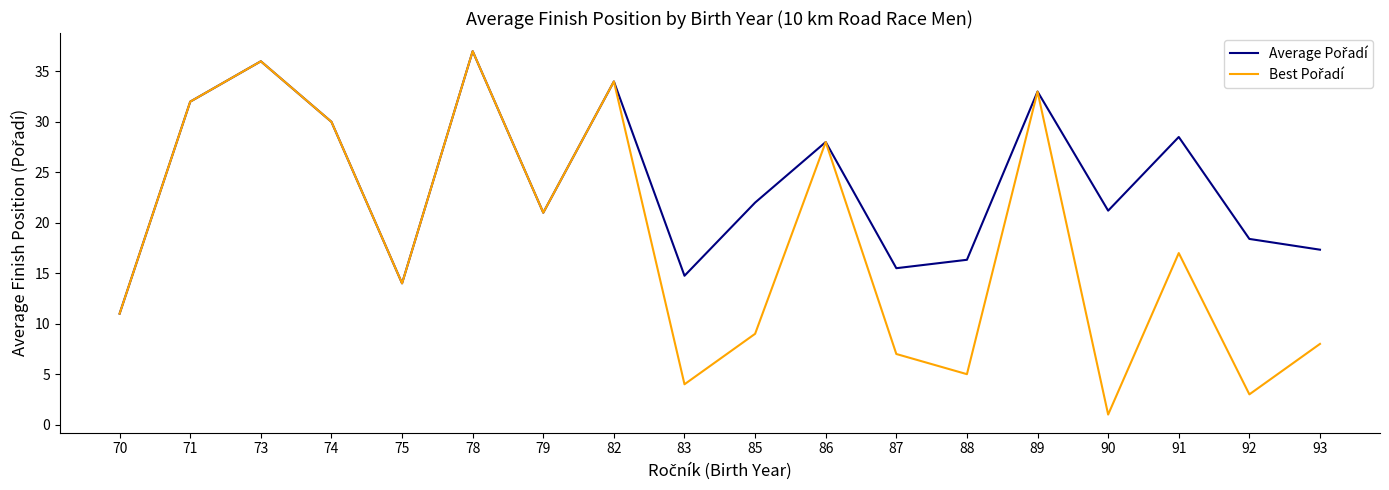

Which label corresponds to the smallest value in the chart?

90